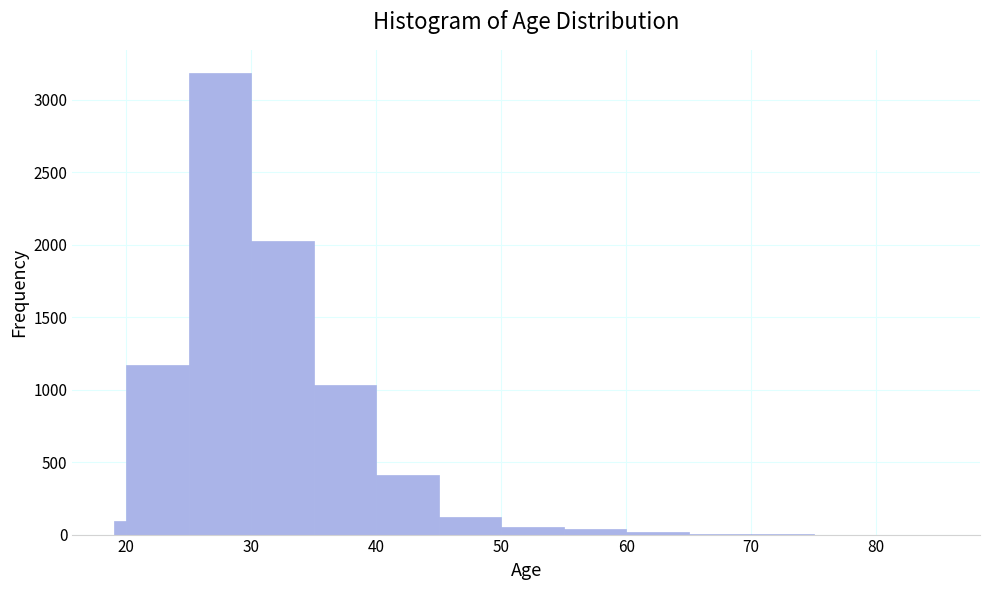

Around what value on the x-axis is the tallest bar? Give the approximate position of its centre, as read against the axis.

28